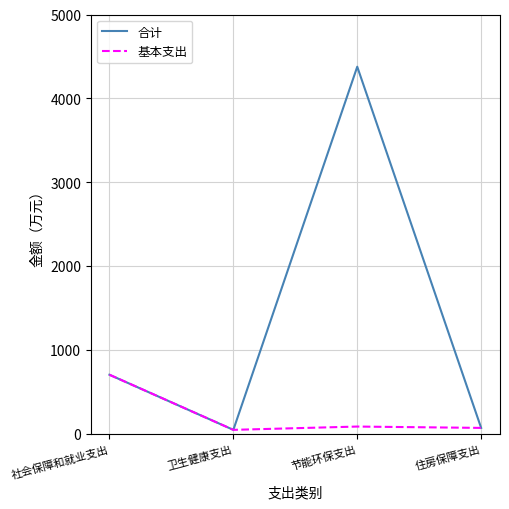

Is the value of 合计 at 社会保障和就业支出 greater than the value of 基本支出 at 节能环保支出?

Yes